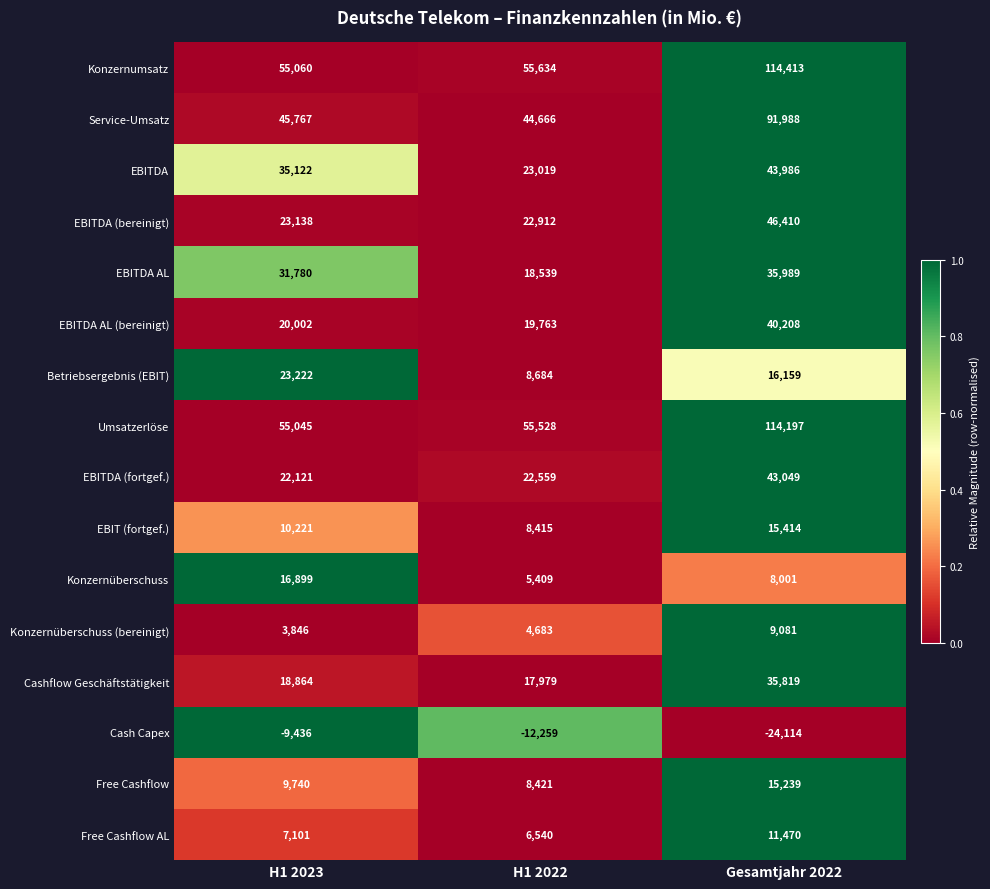

What is the spread (max minus min) of values at H1 2022?

67893